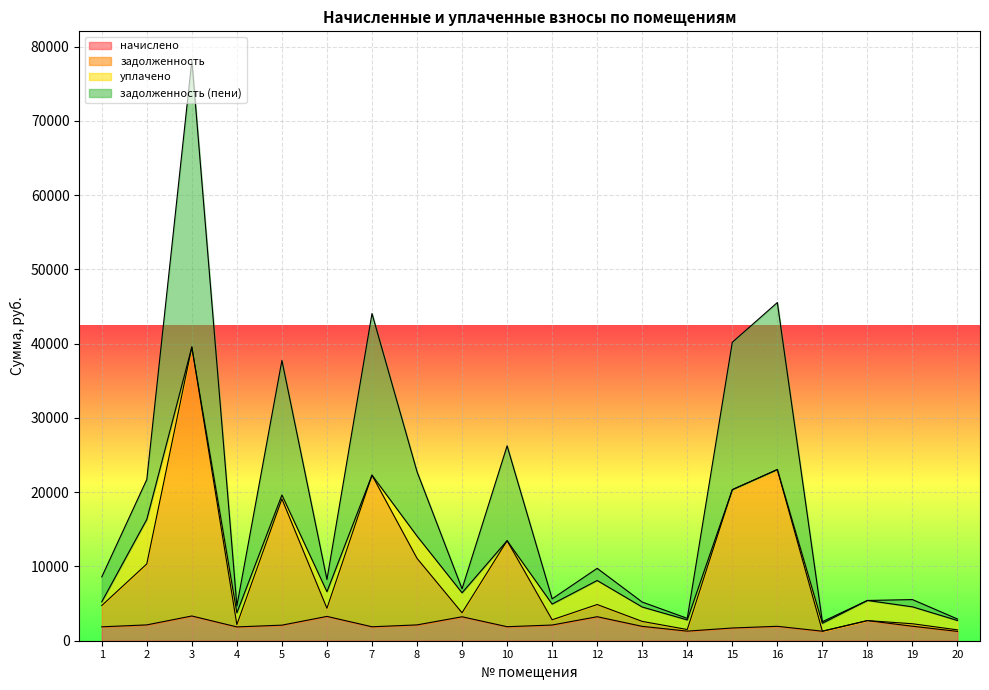

True or false: начислено and задолженность (пени) intersect in this chart.

False